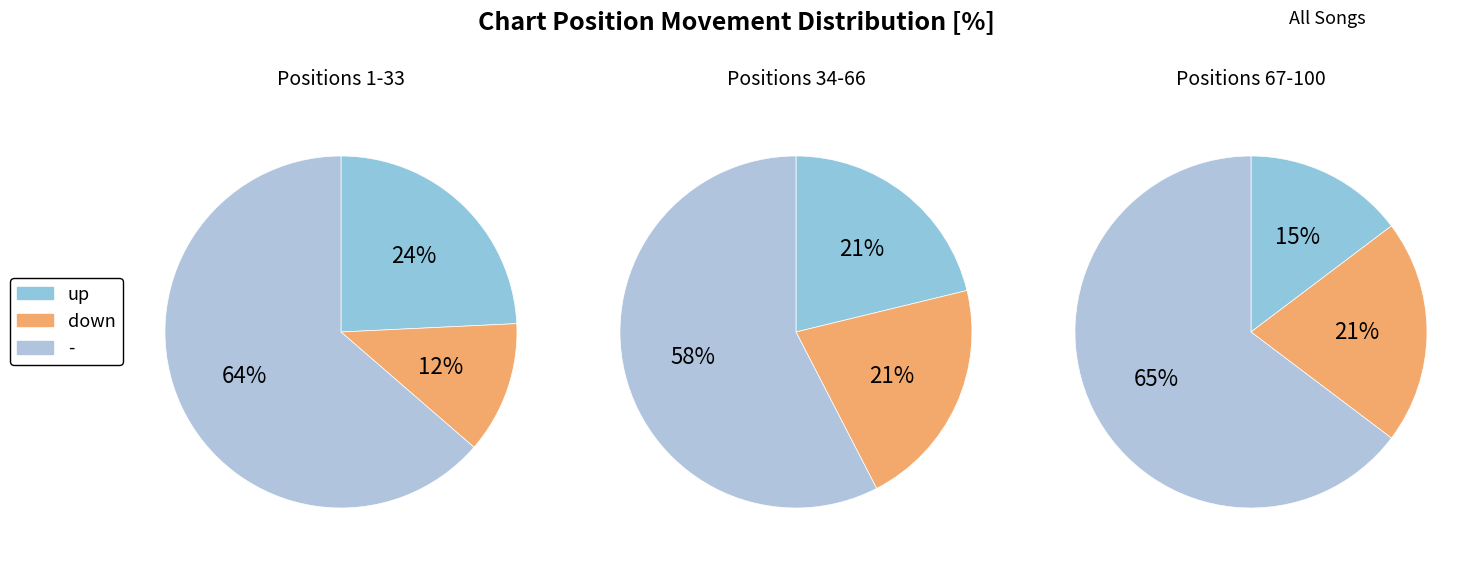

Is it true that - is 42% of the pie?

False